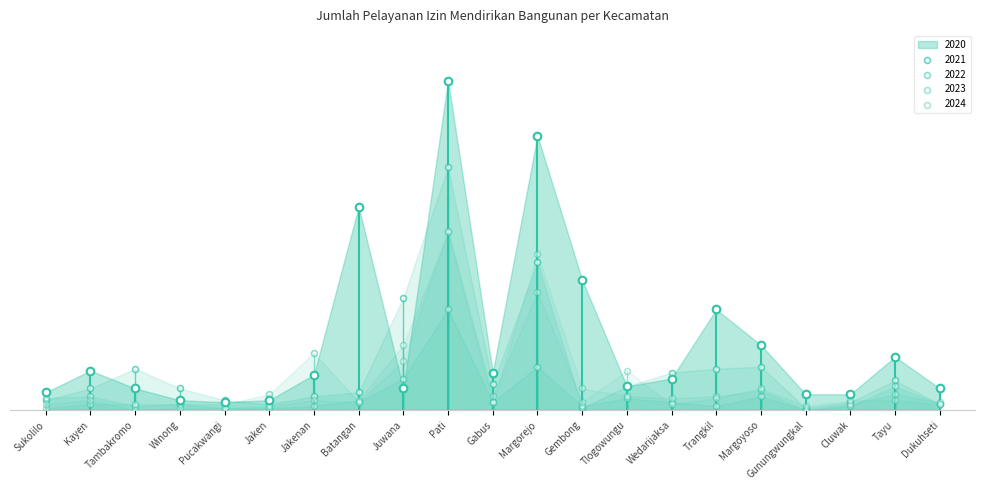

Is the value of 2022 at Dukuhseti greater than the value of 2024 at Trangkil?

No